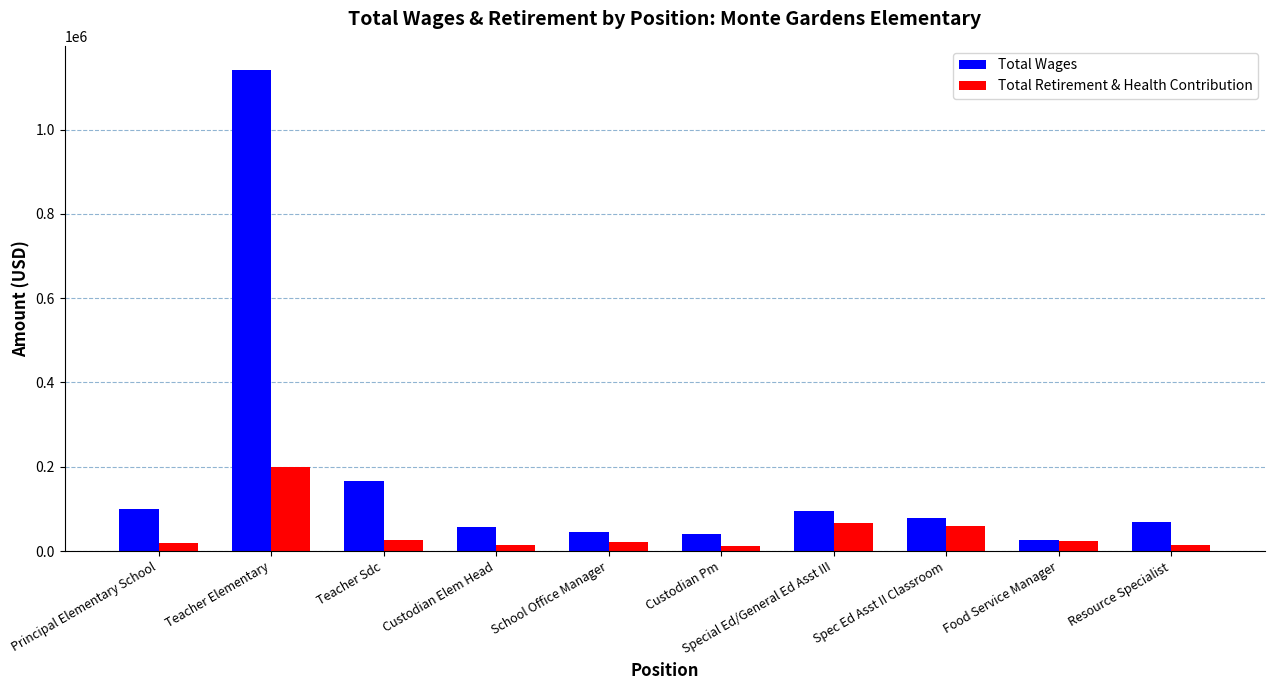

What is the sum of the Total Retirement & Health Contribution values at Teacher Elementary and Food Service Manager?

221107